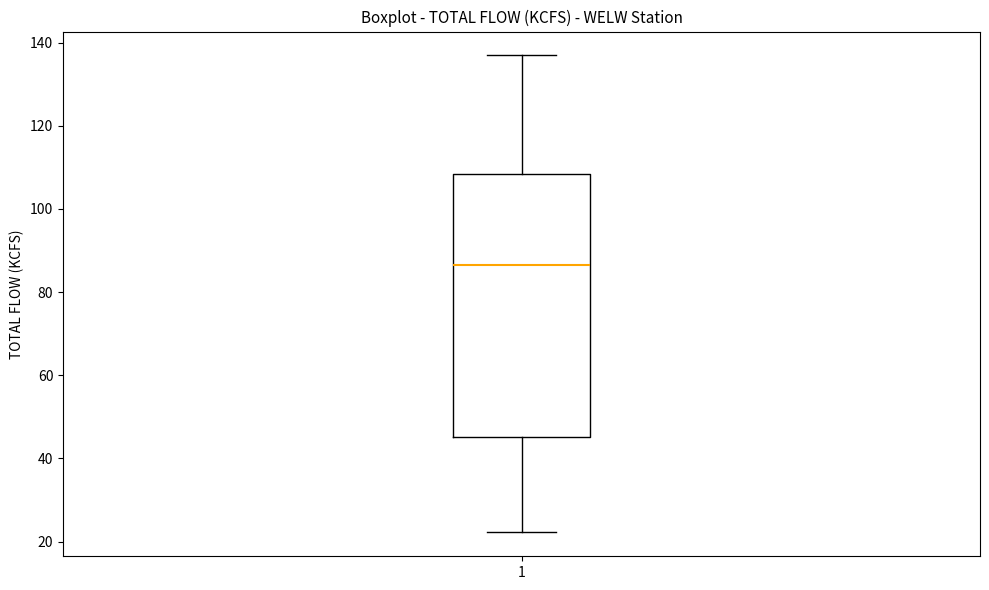

Transcribe this box plot: give where the median line is, the range the box spans, and where the two whiskers end, as read against the y-axis. The values are not printed on the chart, so give them approximately, as read against the axis.

median 86, box 46 to 108, whiskers 22 to 136